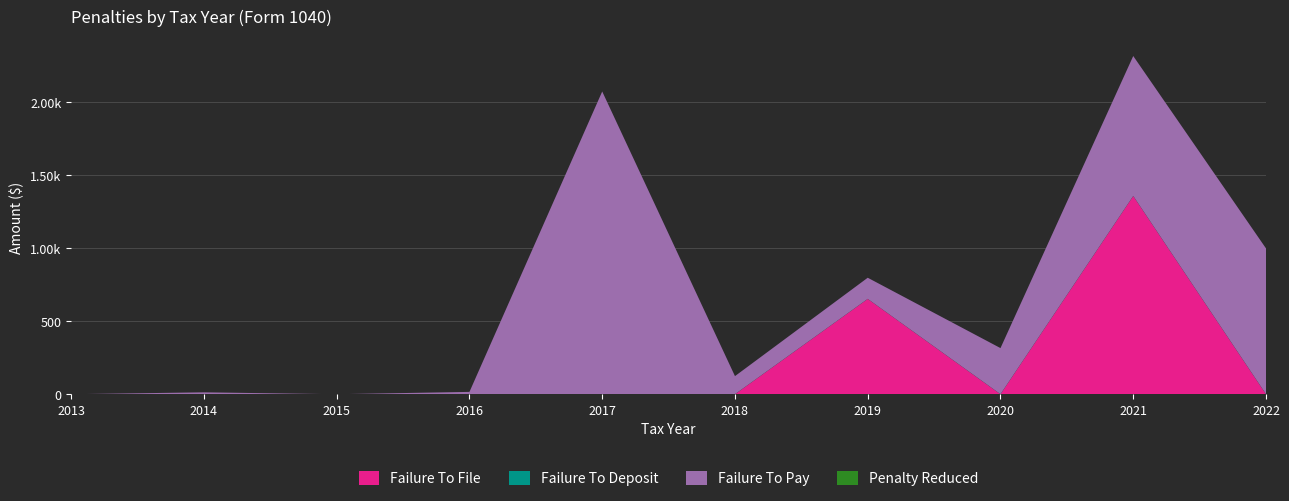

Reading left to right, list all the values displayed in this chart.

Failure To File: 0	0	0	0	0	0	653	0	1358	0
Failure To Deposit: 0	0	0	0	0	0	0	0	0	0
Failure To Pay: 0	13	0	16	2074	124	145	316	959	999
Penalty Reduced: 0	0	0	0	0	0	-653	0	0	0